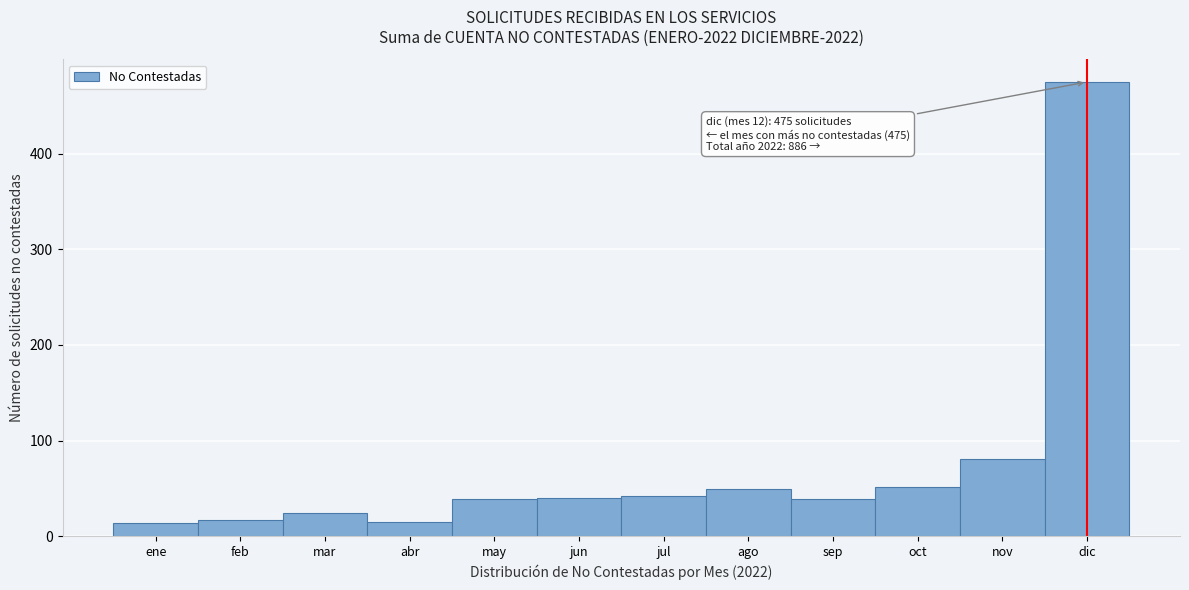

Approximately how many times larger is the value at sep compared to oct?

0.8